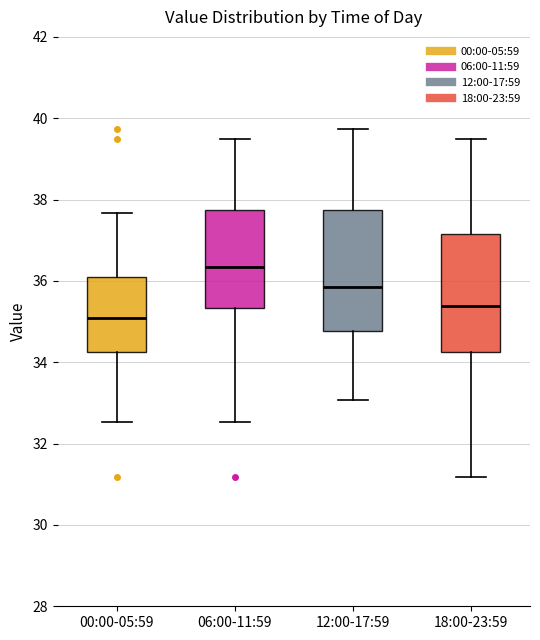

Where does the median line of the box for 06:00-11:59 sit on the y-axis? The values are not printed on the chart, so give them approximately, as read against the axis.

36.4